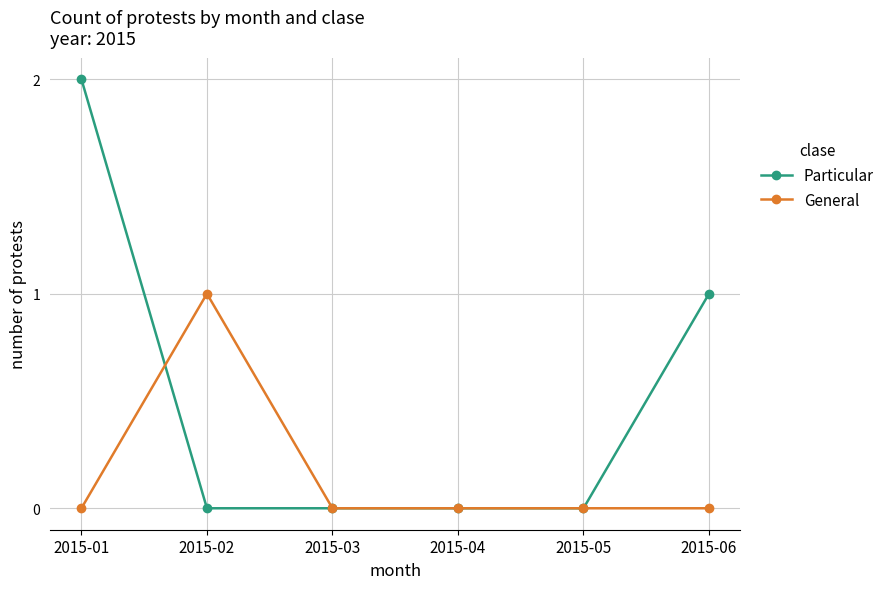

Count the number of categories in the chart.

6